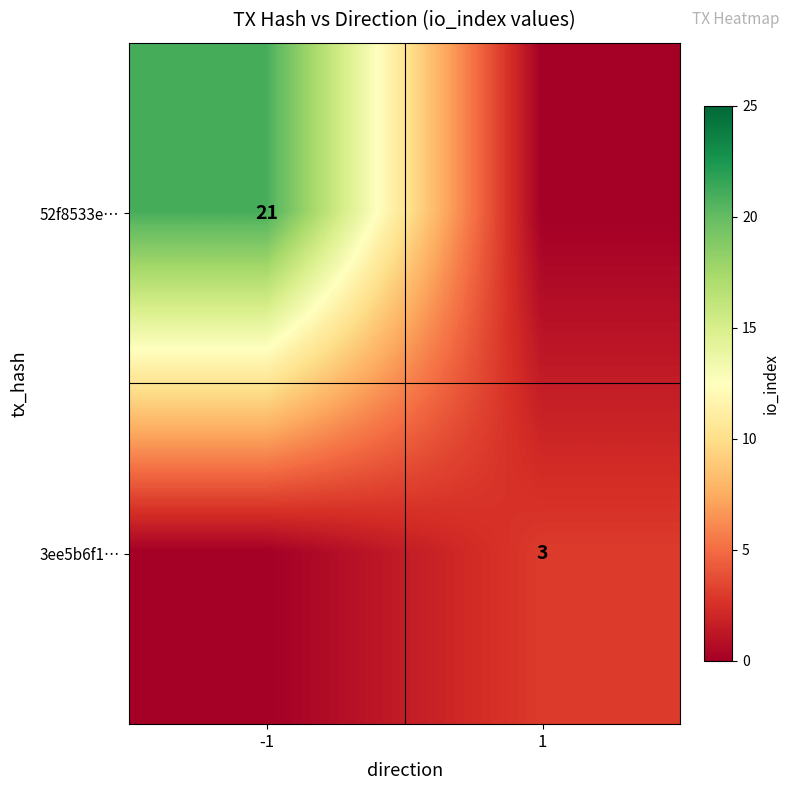

True or false: 52f8533e… has a value of 21 at -1.

True